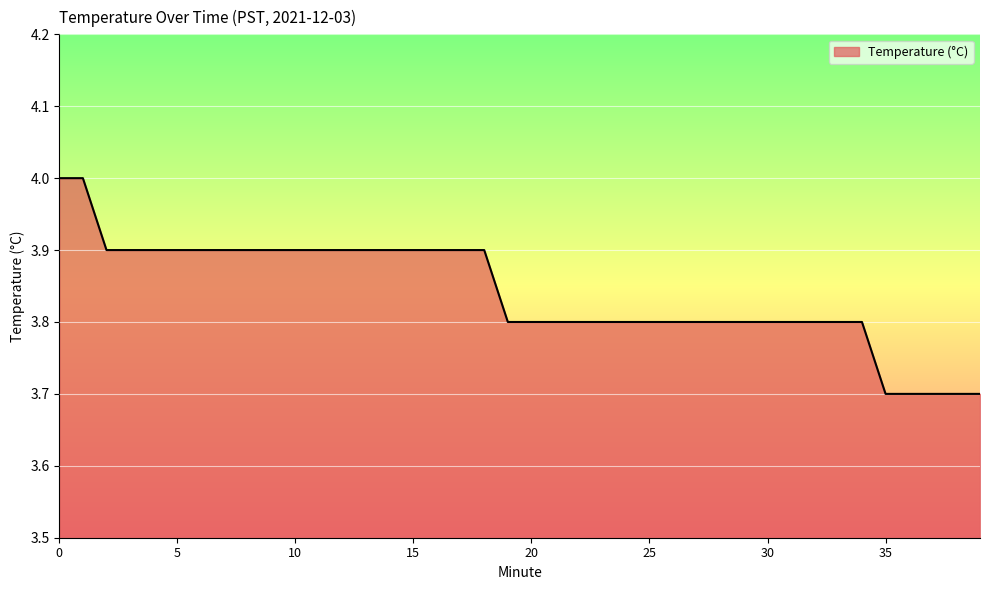

What is the maximum value shown in the chart?

4.0